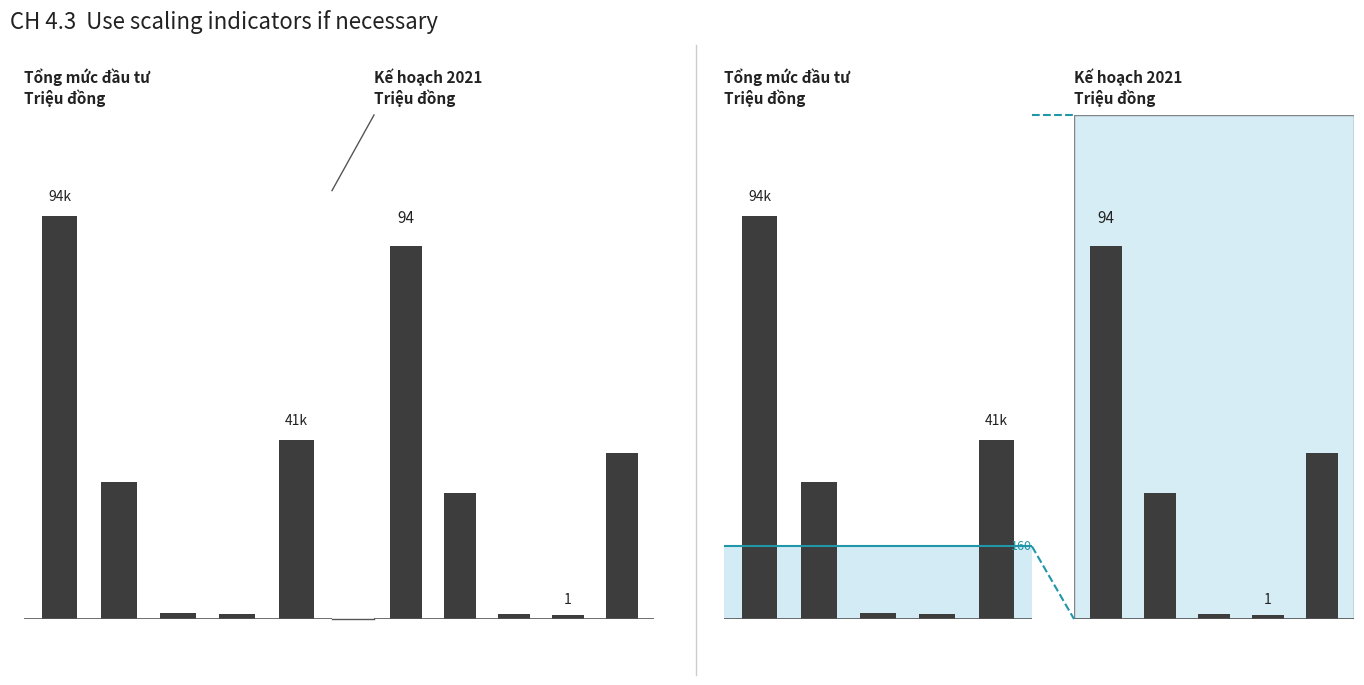

How many categories are shown in the chart?

5